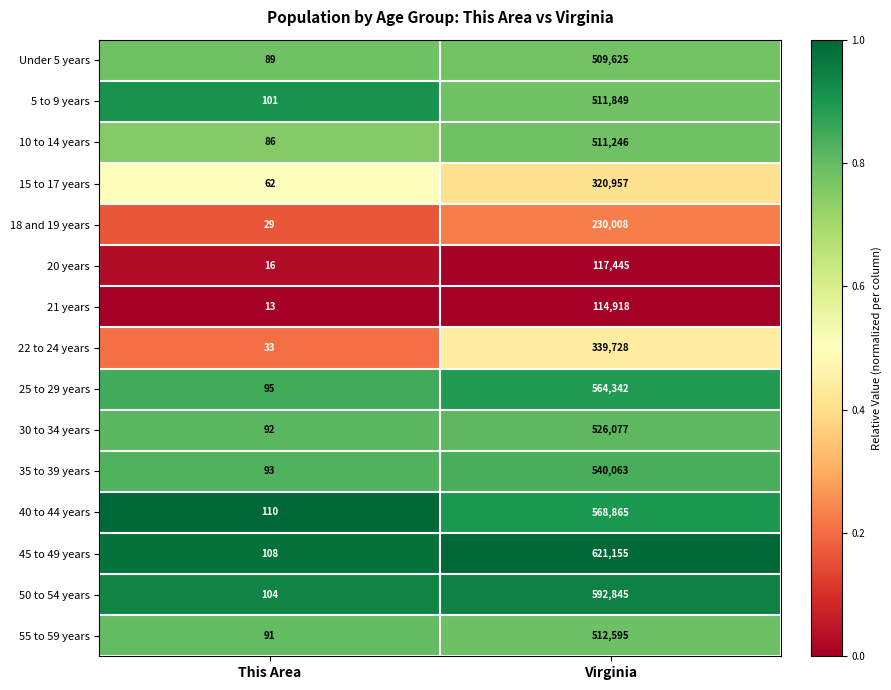

Reading left to right, transcribe all the data shown in this chart.

Under 5 years: This Area=89	Virginia=509625
5 to 9 years: This Area=101	Virginia=511849
10 to 14 years: This Area=86	Virginia=511246
15 to 17 years: This Area=62	Virginia=320957
18 and 19 years: This Area=29	Virginia=230008
20 years: This Area=16	Virginia=117445
21 years: This Area=13	Virginia=114918
22 to 24 years: This Area=33	Virginia=339728
25 to 29 years: This Area=95	Virginia=564342
30 to 34 years: This Area=92	Virginia=526077
35 to 39 years: This Area=93	Virginia=540063
40 to 44 years: This Area=110	Virginia=568865
45 to 49 years: This Area=108	Virginia=621155
50 to 54 years: This Area=104	Virginia=592845
55 to 59 years: This Area=91	Virginia=512595